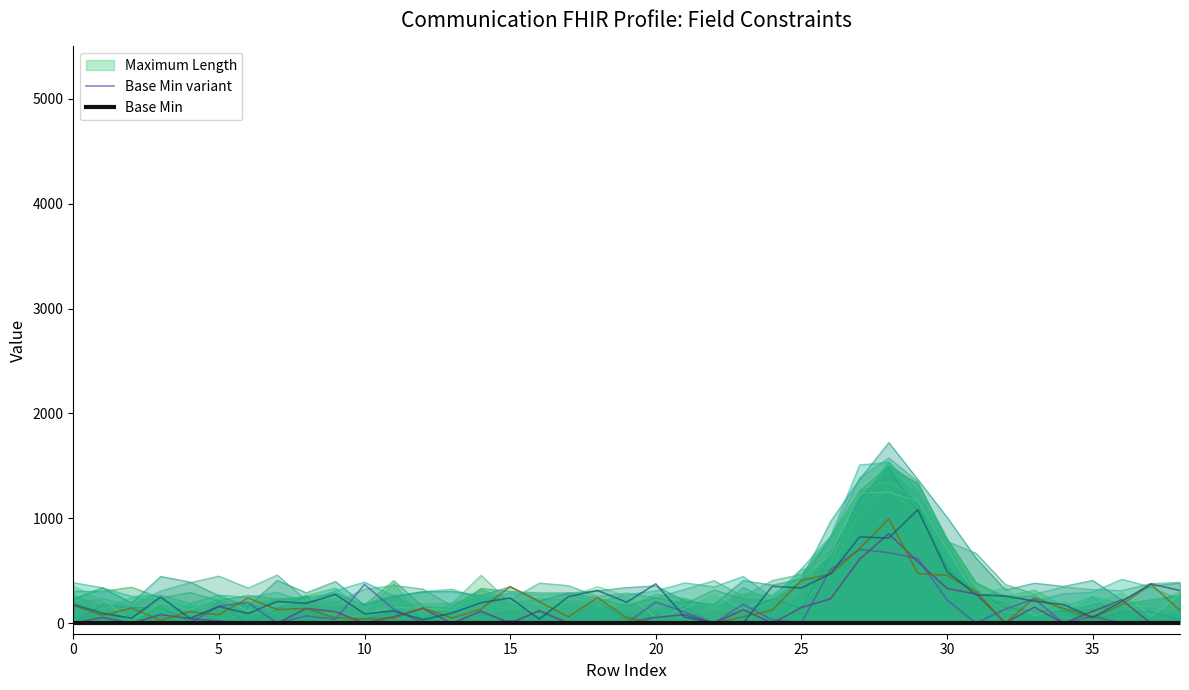

The value of Base Min variant at 10 is 515.0. True or false?

False